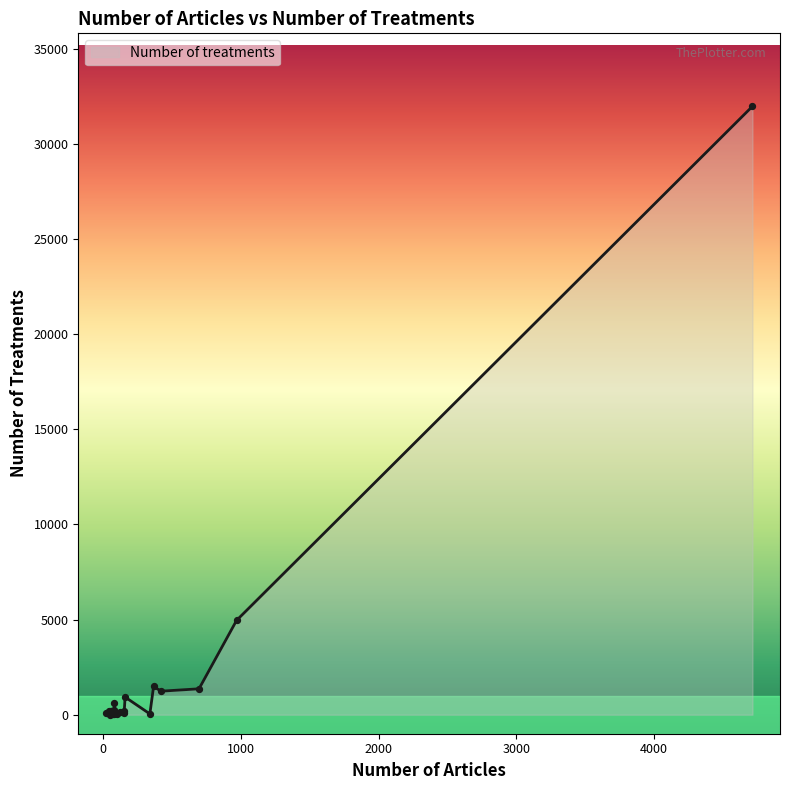

What is the greatest value displayed?

31966